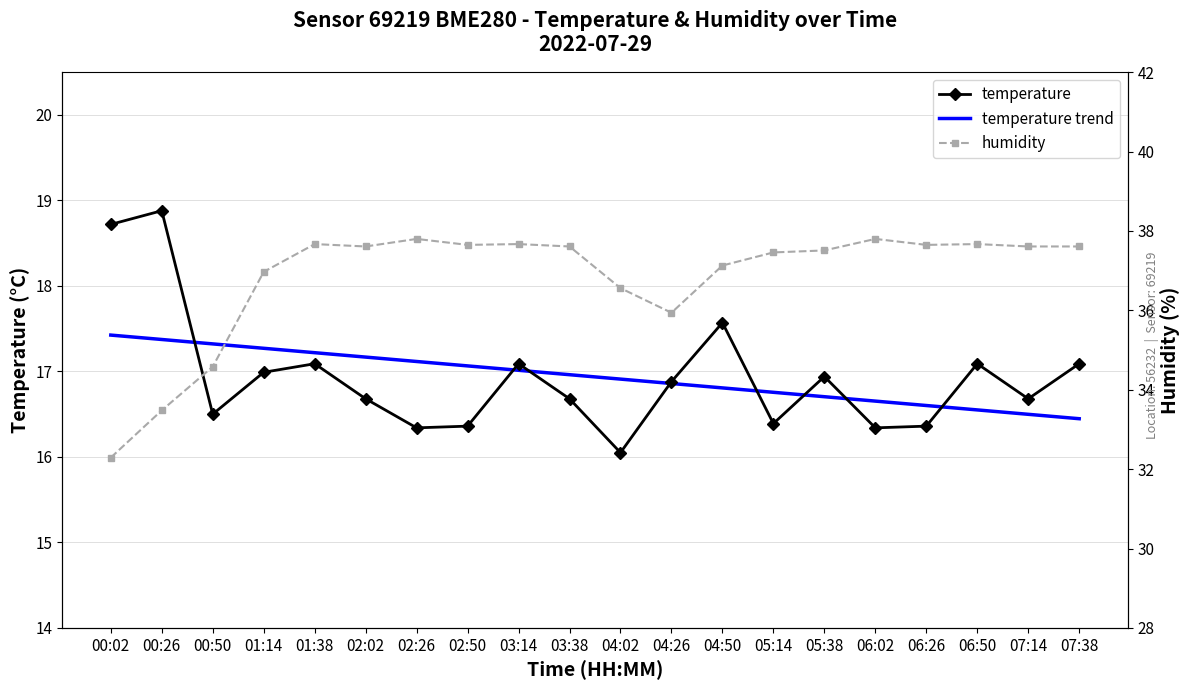

What is the difference between the temperature trend values at 00:50 and 05:14?

0.6